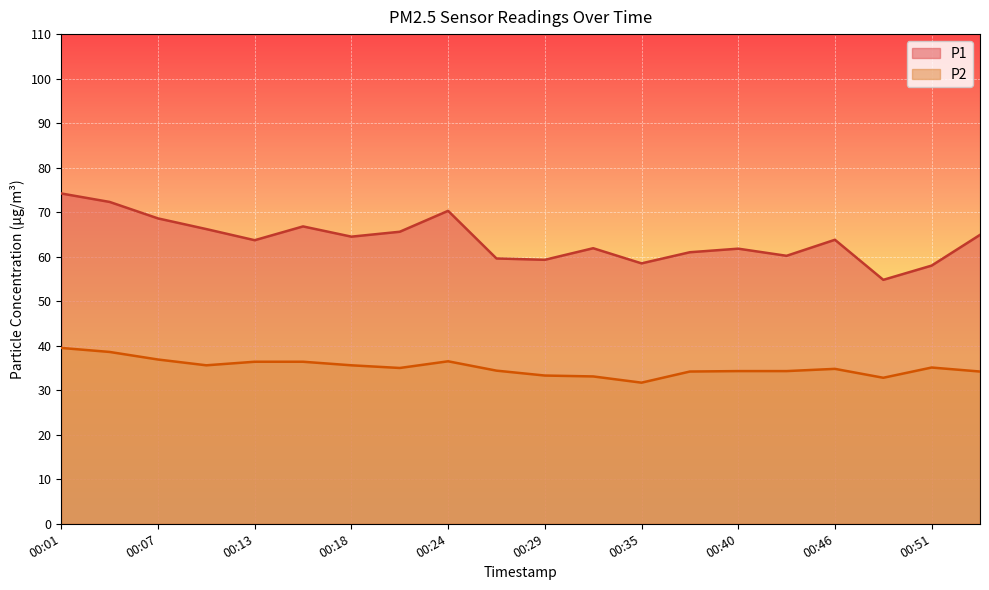

How many lines are shown in the chart?

2